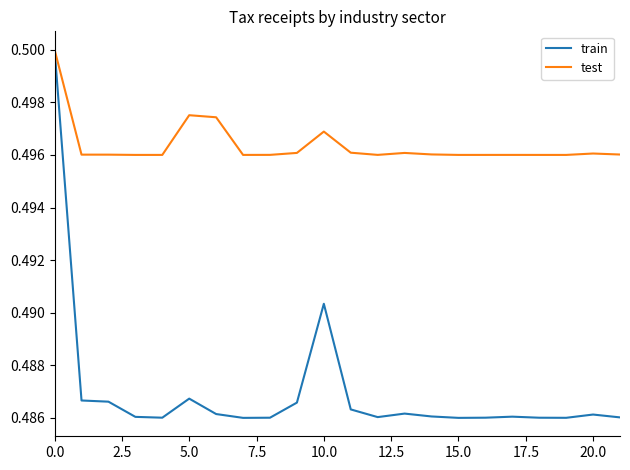

Which series has the widest spread of values?

train